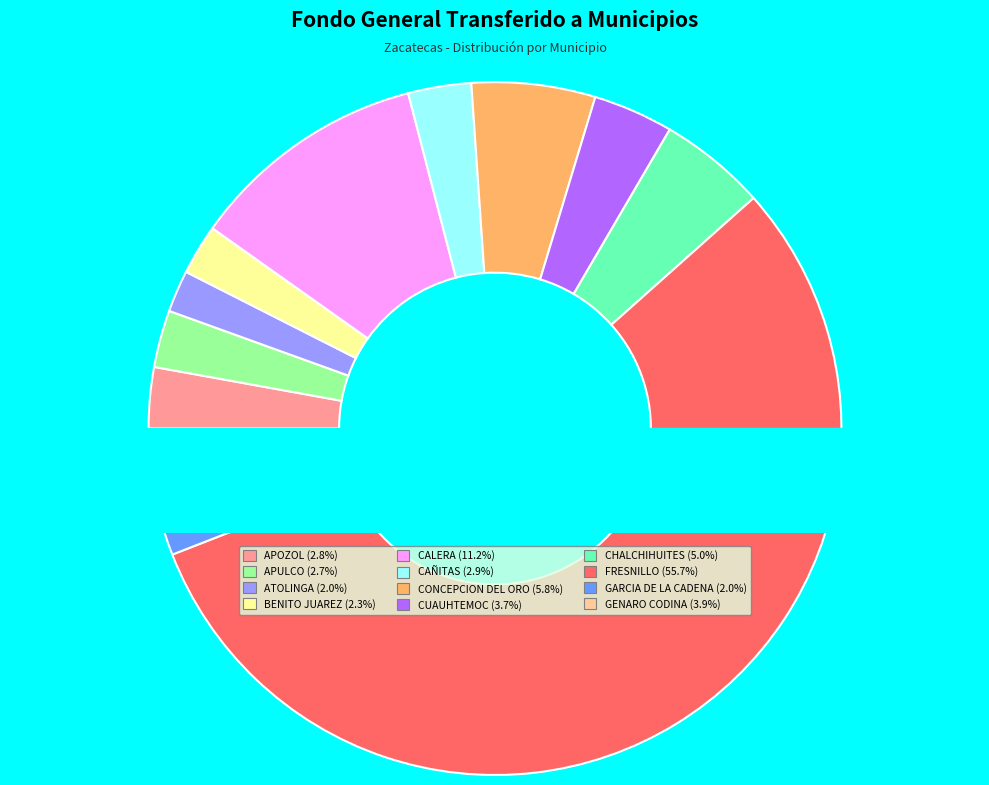

True or false: FRESNILLO accounts for 69% of the total.

False